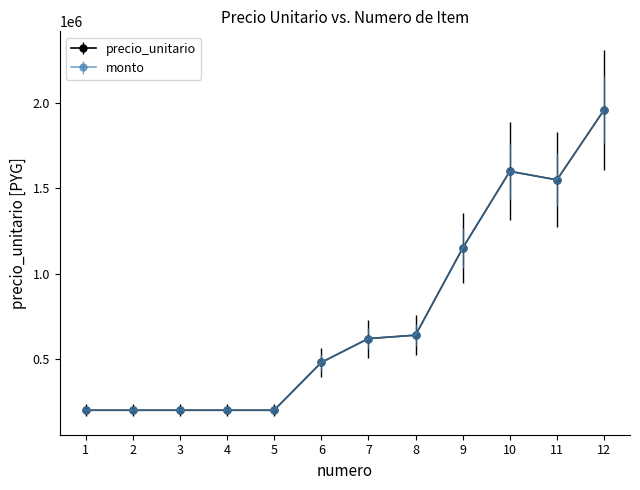

Is this an area chart (filled region under the line)?

No